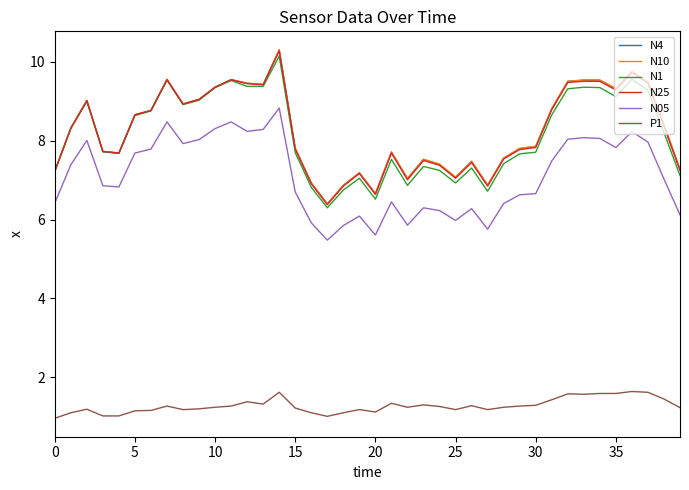

What is the maximum value for N10?

10.3